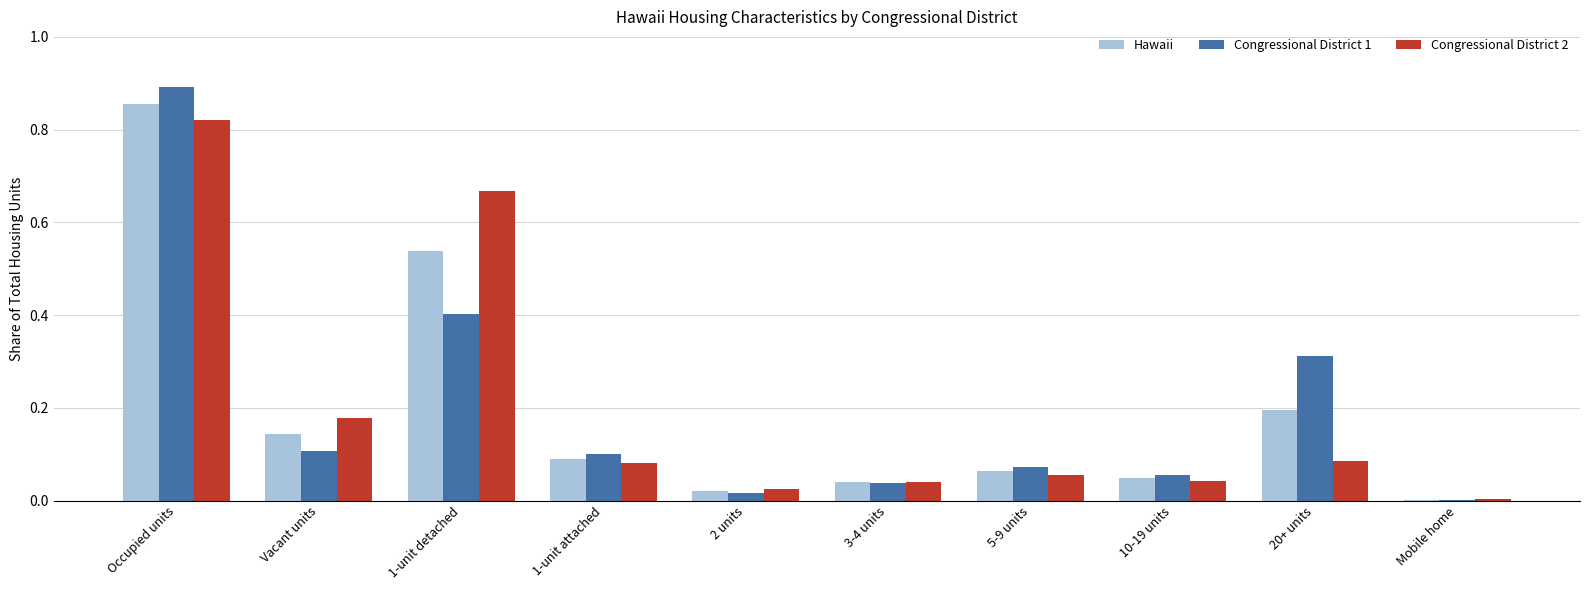

Which category has the highest value in the Congressional District 2 series?

Occupied units